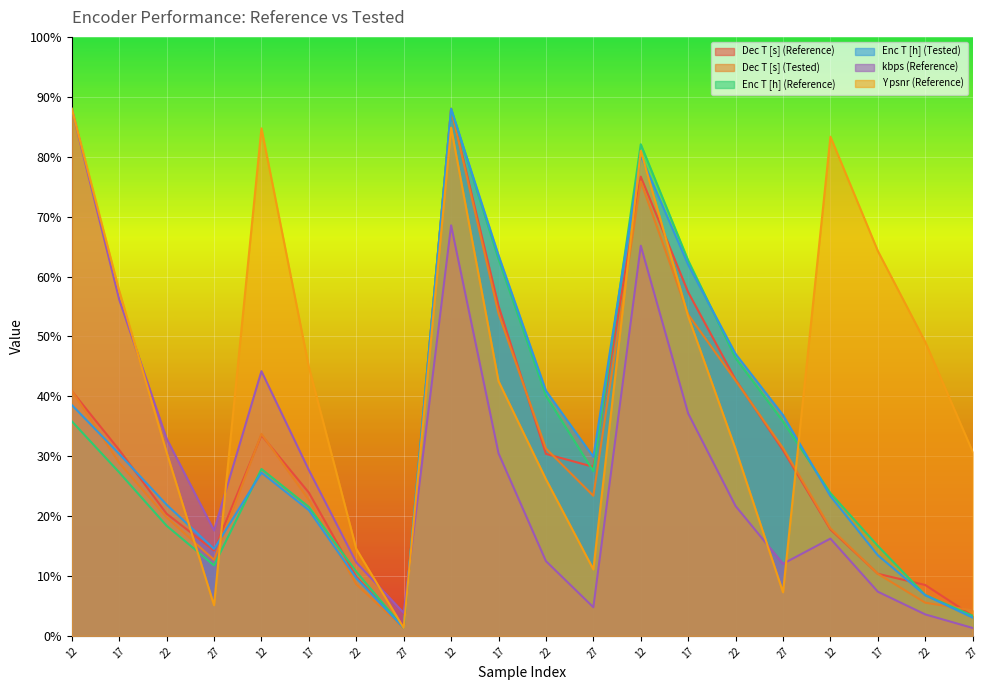

How many distinct data groups are displayed?

6